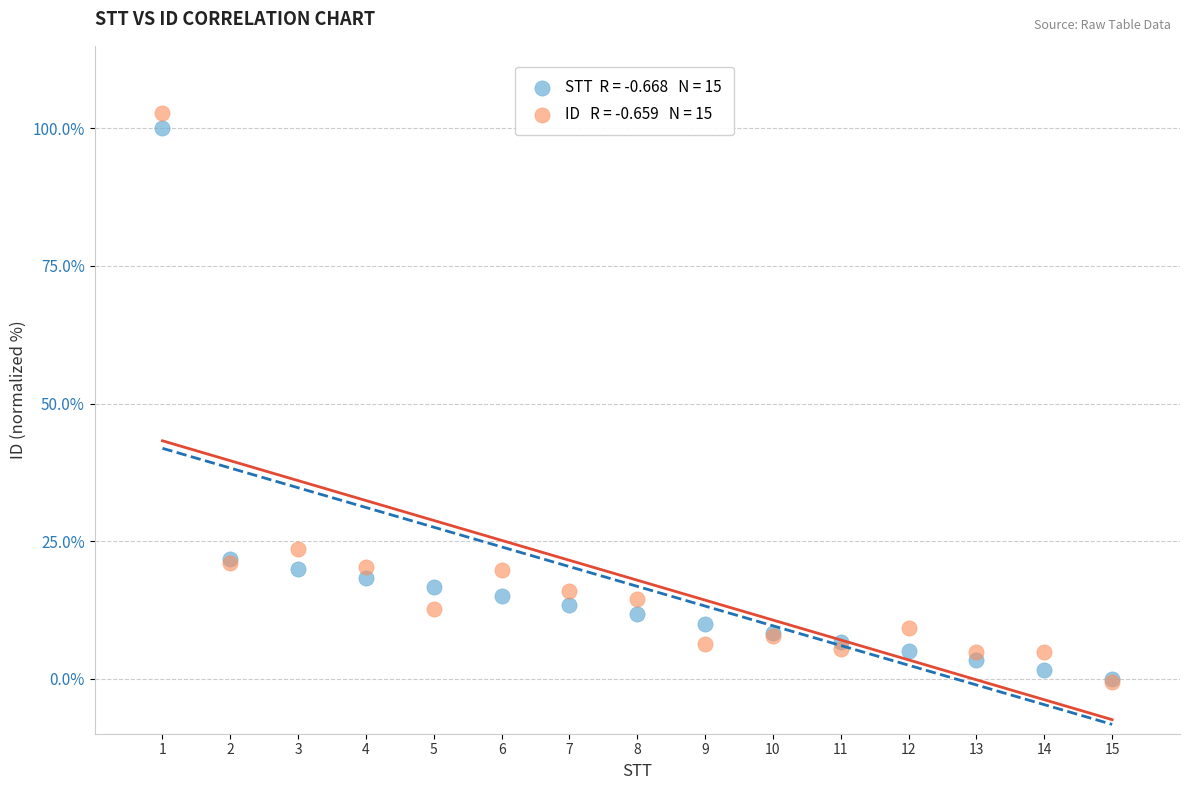

Across all series, what Y value is closest to 51?

23.6